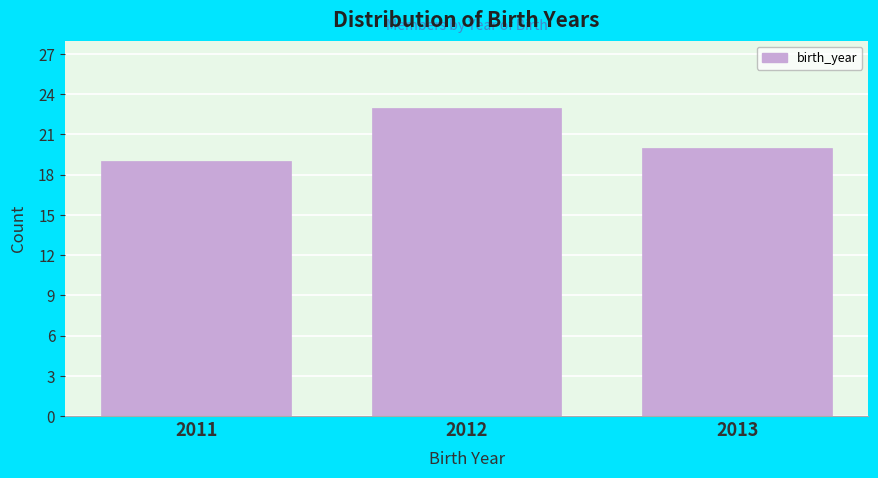

Reading left to right, transcribe all the data shown in this chart.

2011=19	2012=23	2013=20